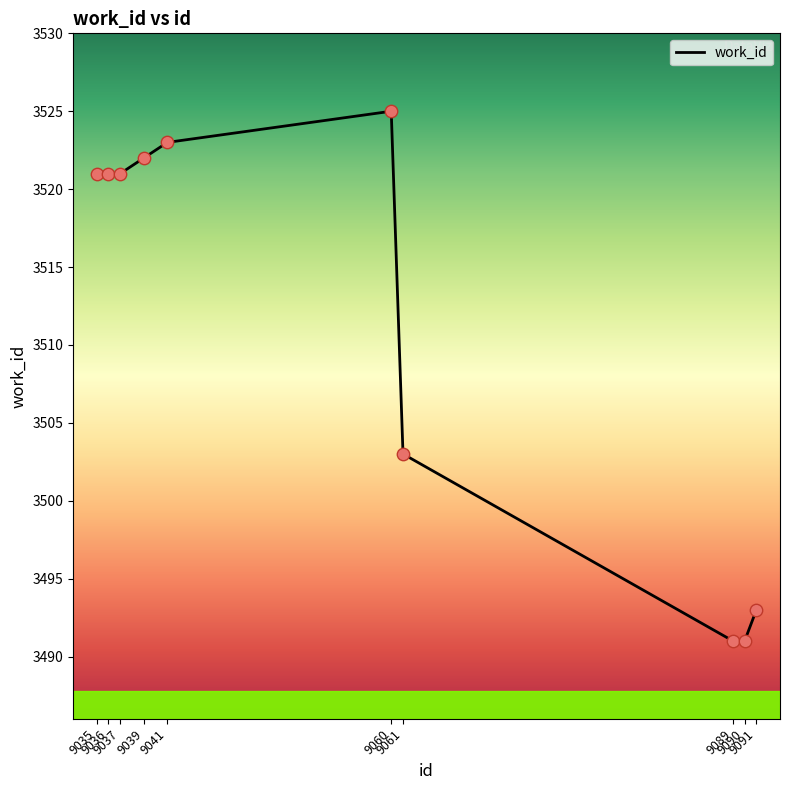

What is the change in value from 9041 to 9061?

-20